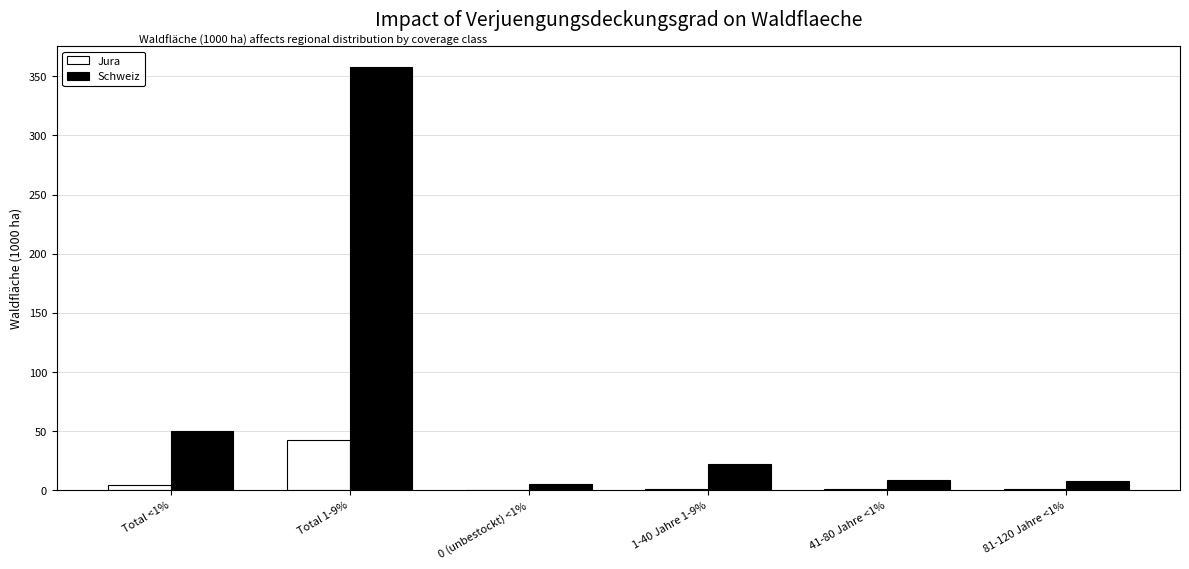

Which series has the largest total across all categories?

Schweiz